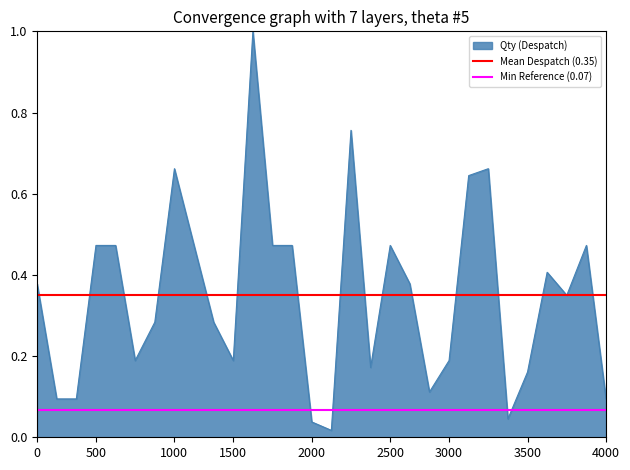

What is the maximum value for Qty (Despatch)?

1.0